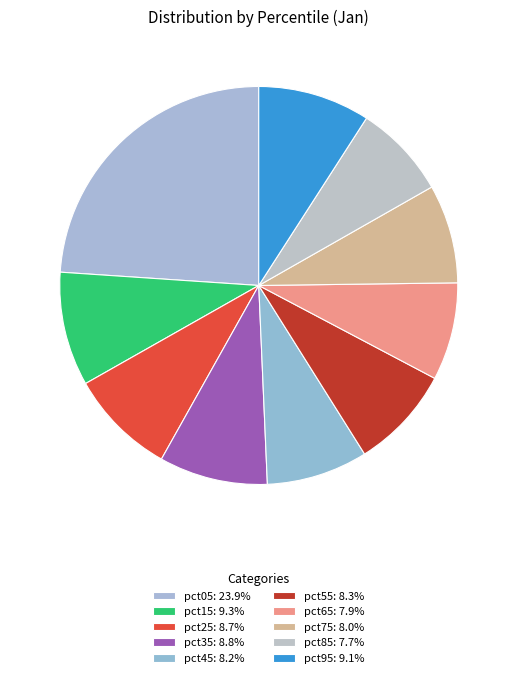

To the nearest percent, what is the average slice percentage?

10%